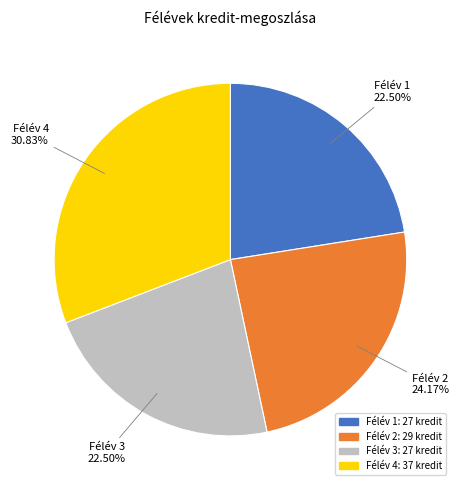

Does any single category account for the majority?

No